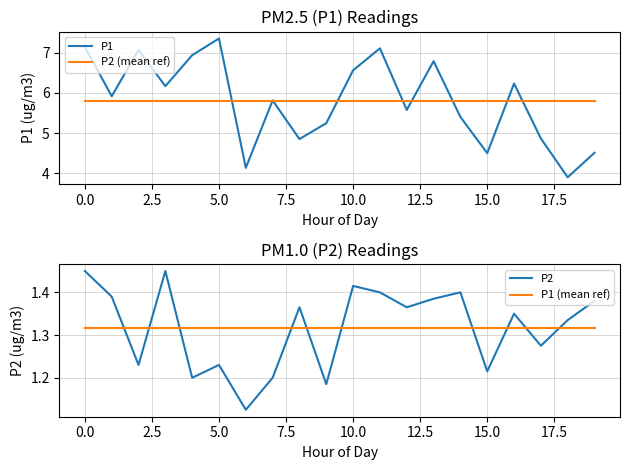

Reading right to left, what are all the values shown in this chart?

P1: 4.5	3.9	4.9	6.2	4.5	5.4	6.8	5.6	7.1	6.6	5.2	4.8	5.8	4.1	7.4	6.9	6.2	7.1	5.9	7.1
P2 (mean ref): 5.8	5.8	5.8	5.8	5.8	5.8	5.8	5.8	5.8	5.8	5.8	5.8	5.8	5.8	5.8	5.8	5.8	5.8	5.8	5.8
P2: 1.4	1.3	1.3	1.4	1.2	1.4	1.4	1.4	1.4	1.4	1.2	1.4	1.2	1.1	1.2	1.2	1.5	1.2	1.4	1.5
P1 (mean ref): 1.3	1.3	1.3	1.3	1.3	1.3	1.3	1.3	1.3	1.3	1.3	1.3	1.3	1.3	1.3	1.3	1.3	1.3	1.3	1.3